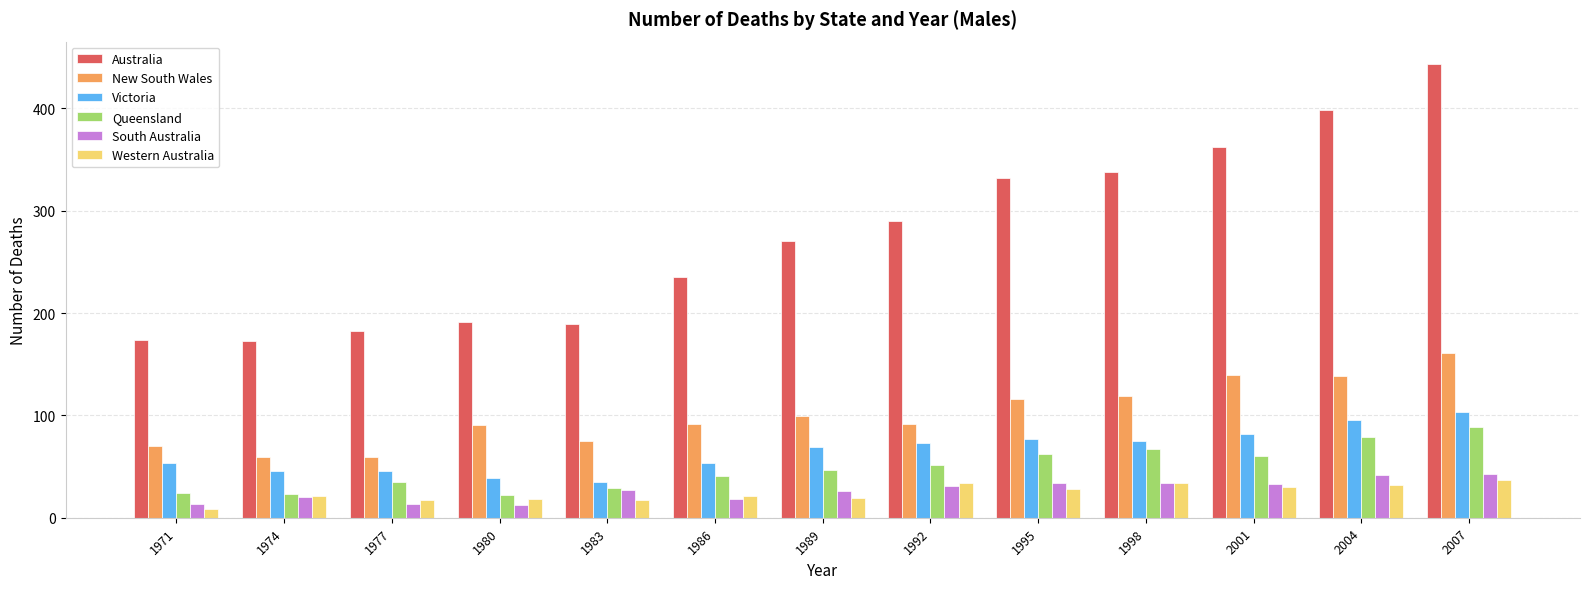

Which category has the highest value across all series?

2007